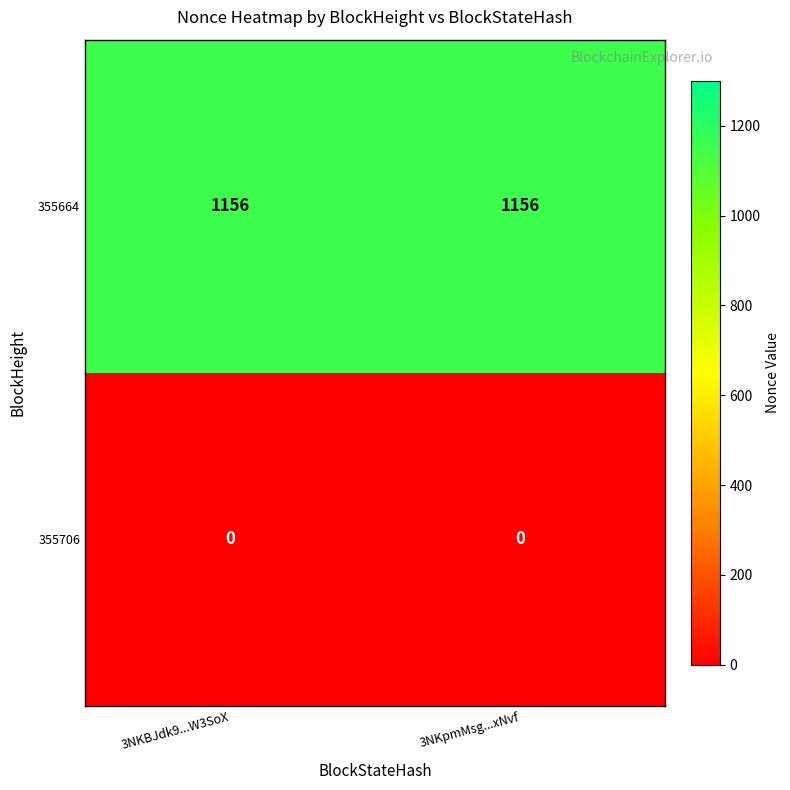

What is the total value across all series at 3NKBJdk9...W3SoX?

1156